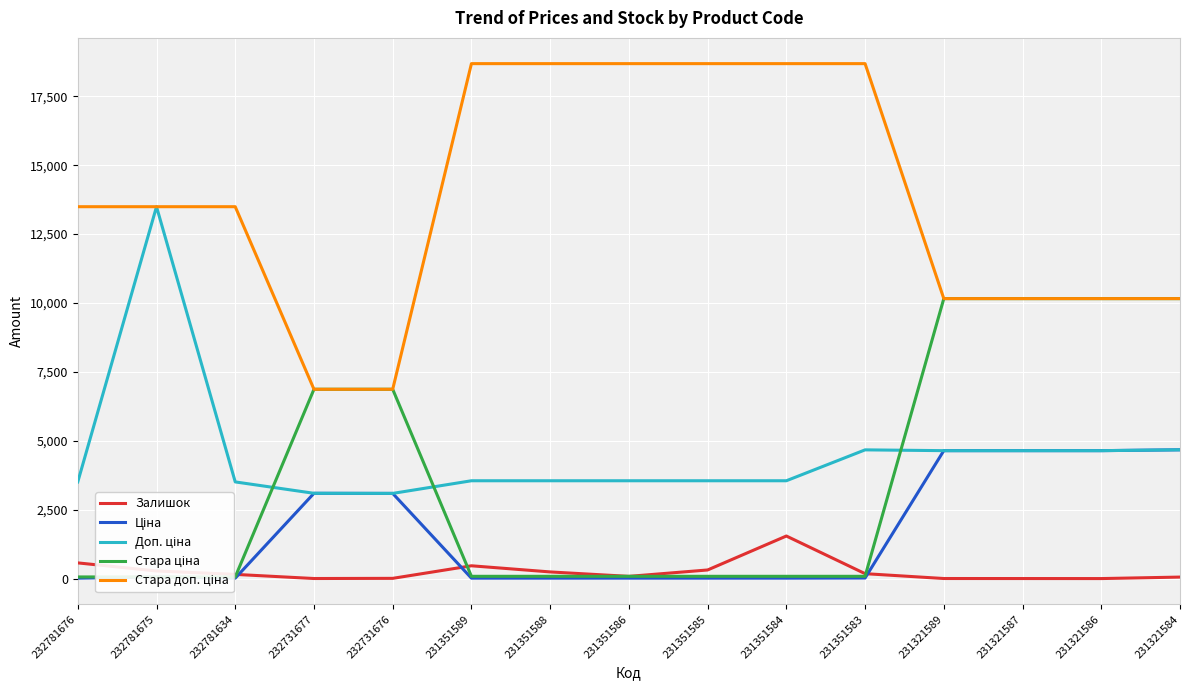

What are all the series names shown in the legend?

Залишок, Ціна, Доп. ціна, Стара ціна, Стара доп. ціна